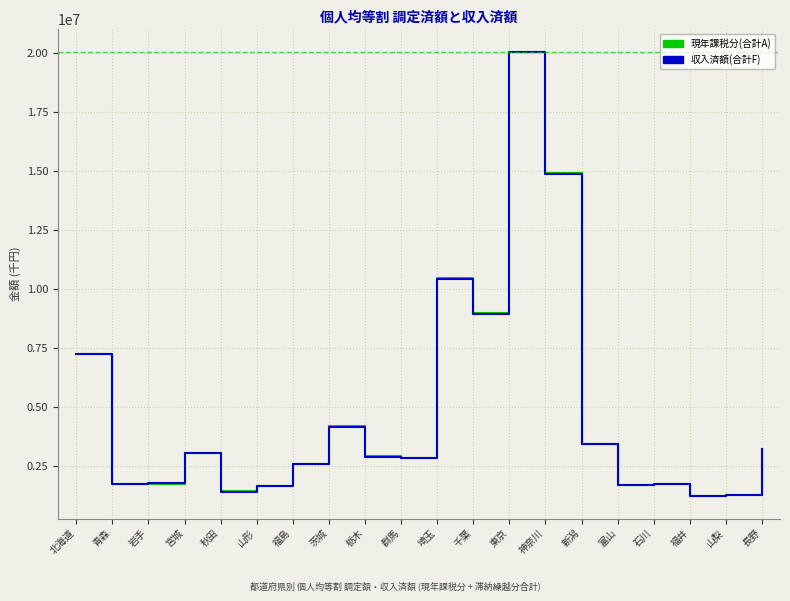

At which category is the sum across all series the highest?

東京